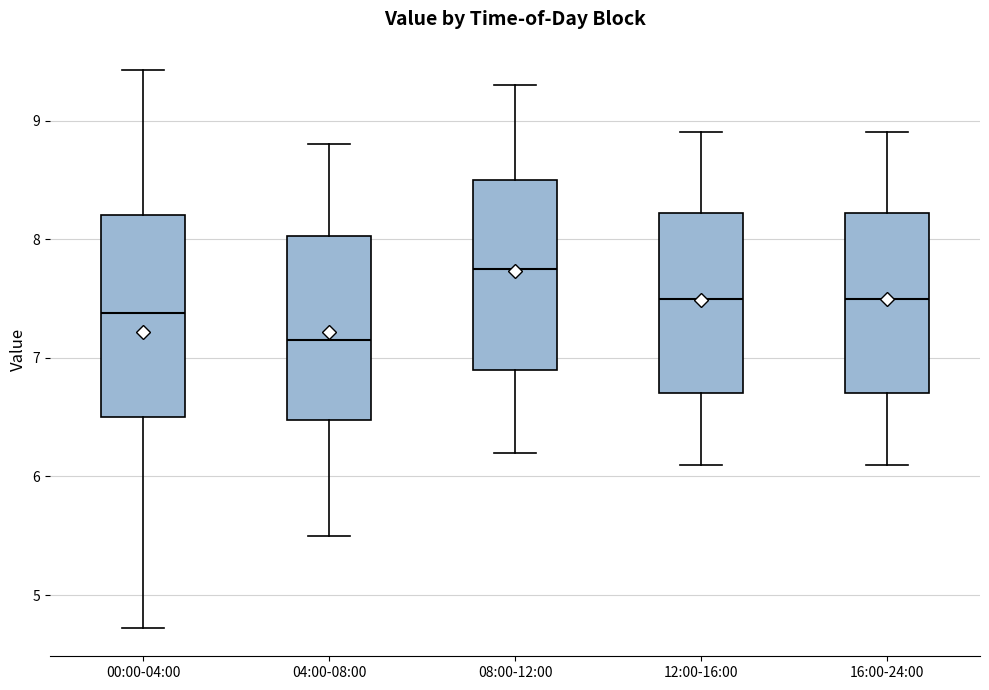

Reading left to right, transcribe this box plot: for each box, give where its median line is, the range the box spans, and where its two whiskers end, as read against the y-axis. The values are not printed on the chart, so give them approximately, as read against the axis.

00:00-04:00: median 7.4, box 6.5 to 8.2, whiskers 4.7 to 9.4
04:00-08:00: median 7.2, box 6.5 to 8.0, whiskers 5.5 to 8.8
08:00-12:00: median 7.8, box 6.9 to 8.5, whiskers 6.2 to 9.3
12:00-16:00: median 7.5, box 6.7 to 8.2, whiskers 6.1 to 8.9
16:00-24:00: median 7.5, box 6.7 to 8.2, whiskers 6.1 to 8.9